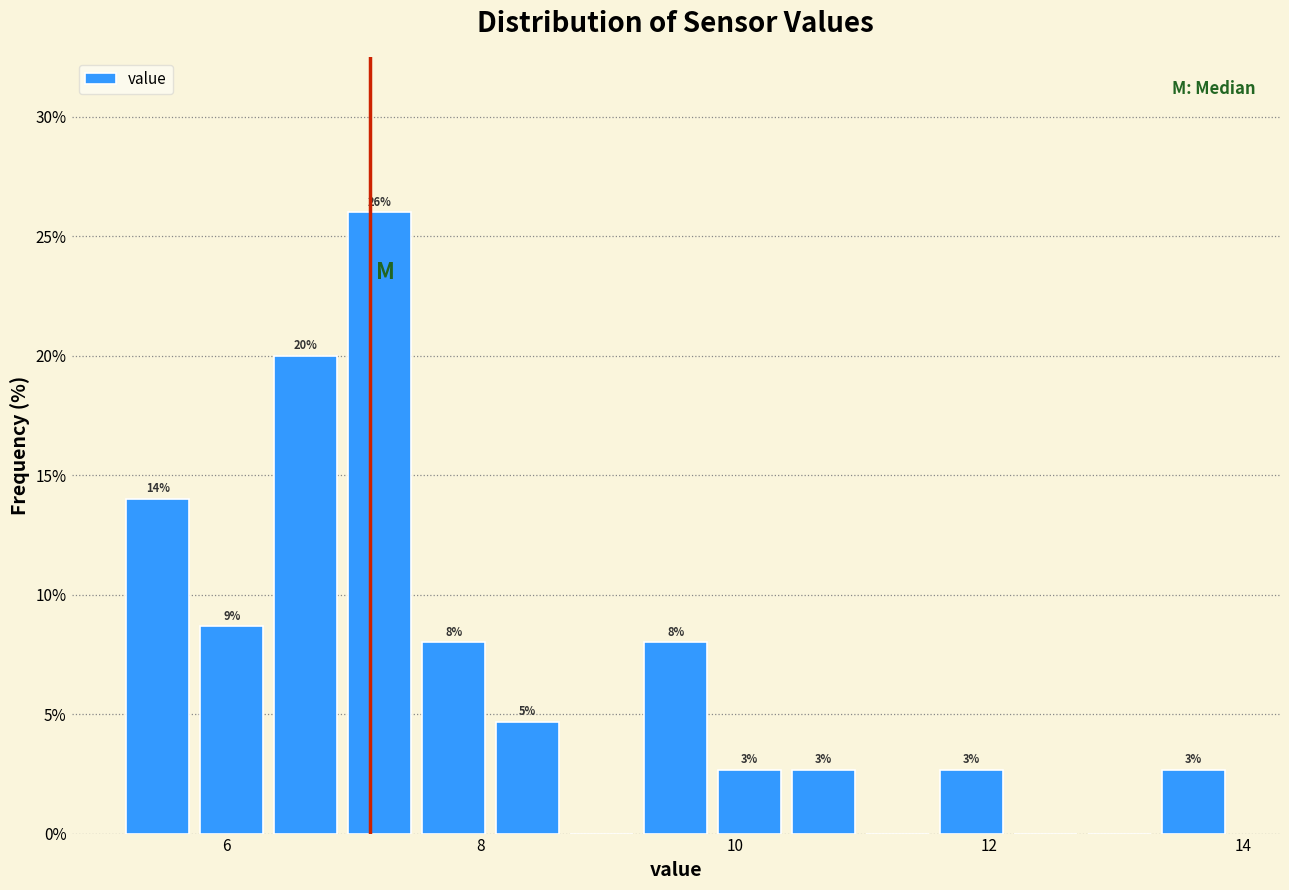

Read against the x-axis, roughly where is the centre of the tallest bar?

7.2